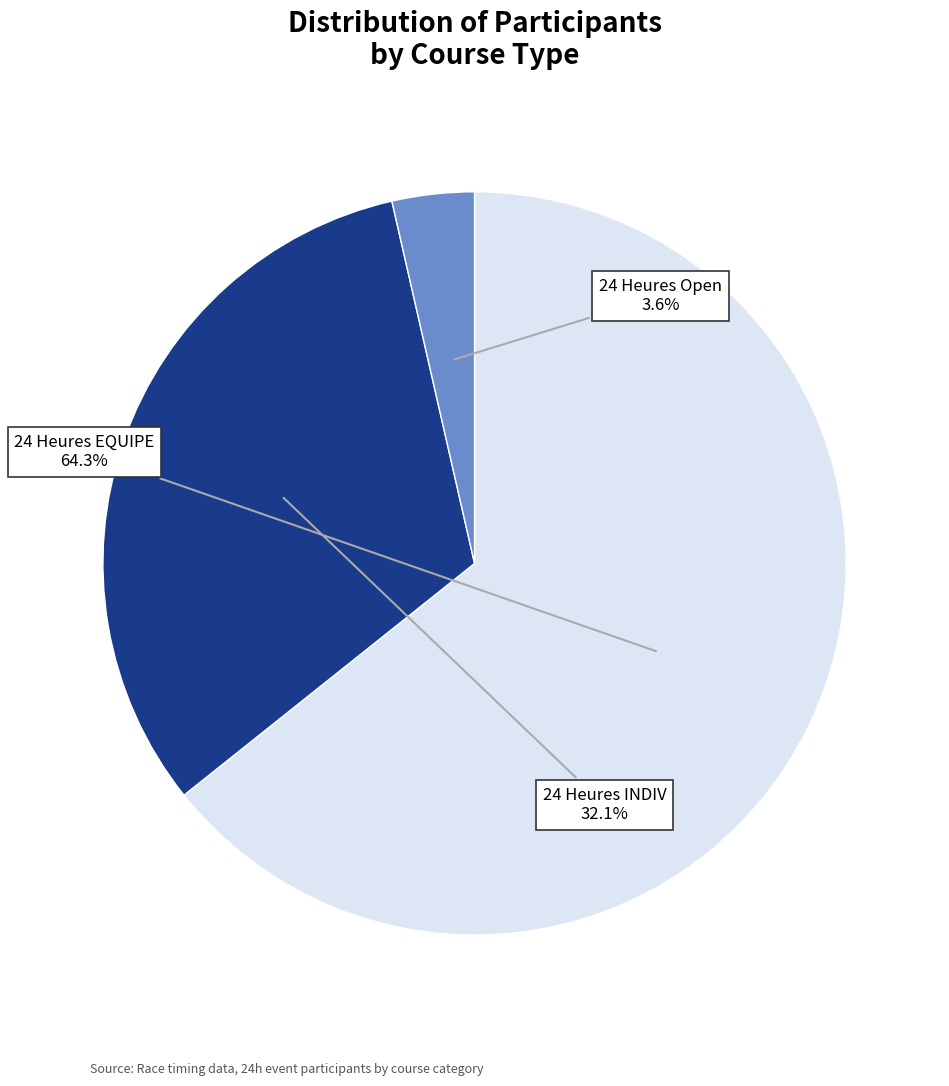

Is there any slice that represents more than half of the pie?

Yes